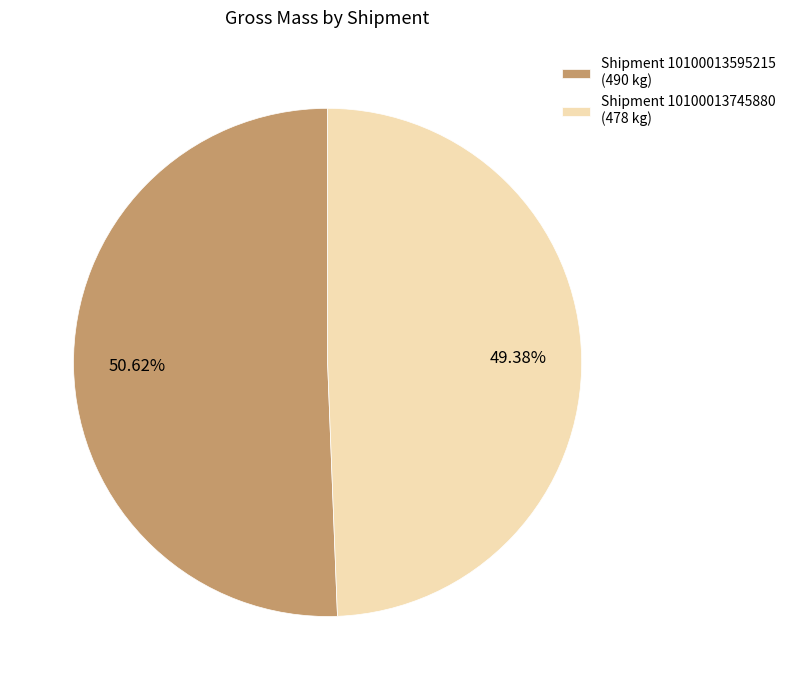

What is the ratio of the value at Shipment 10100013595215 (490 kg) to the value at Shipment 10100013745880 (478 kg)?

1.0